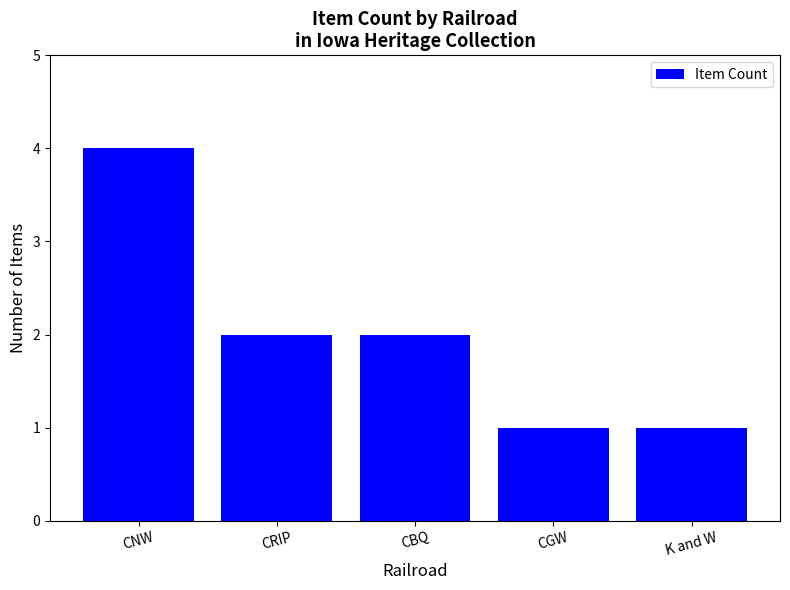

The value at CNW is 4. True or false?

True